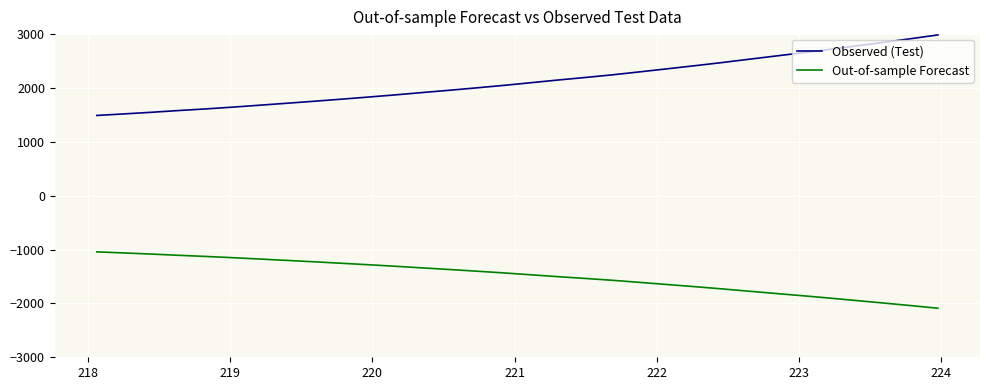

What is the greatest value displayed?

2985.4